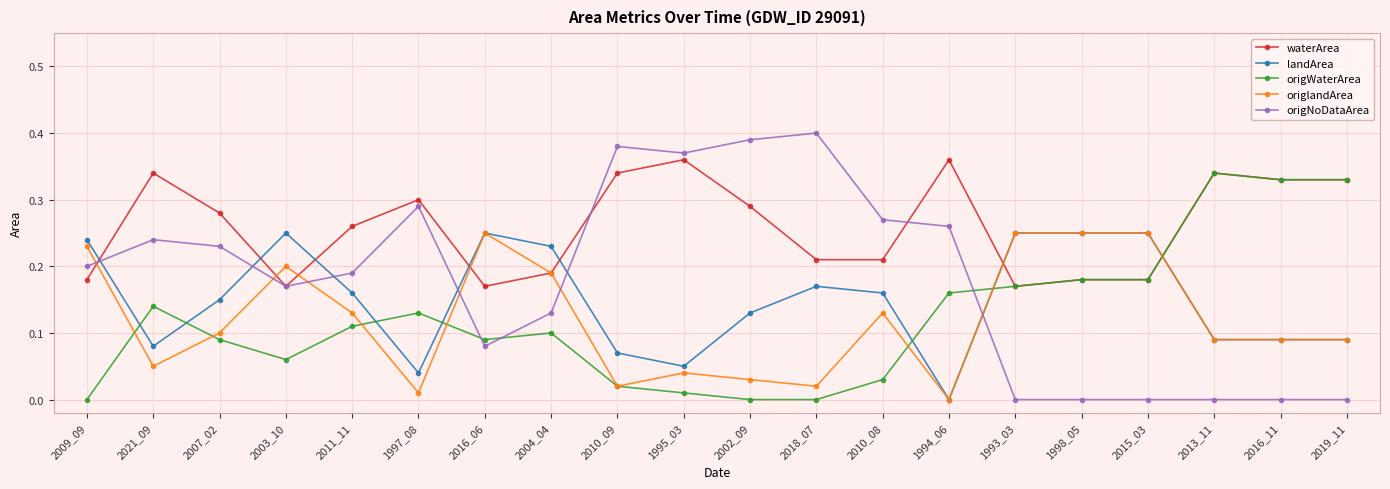

Rank the series at 2010_08 from lowest to highest value.

origWaterArea, origlandArea, landArea, waterArea, origNoDataArea